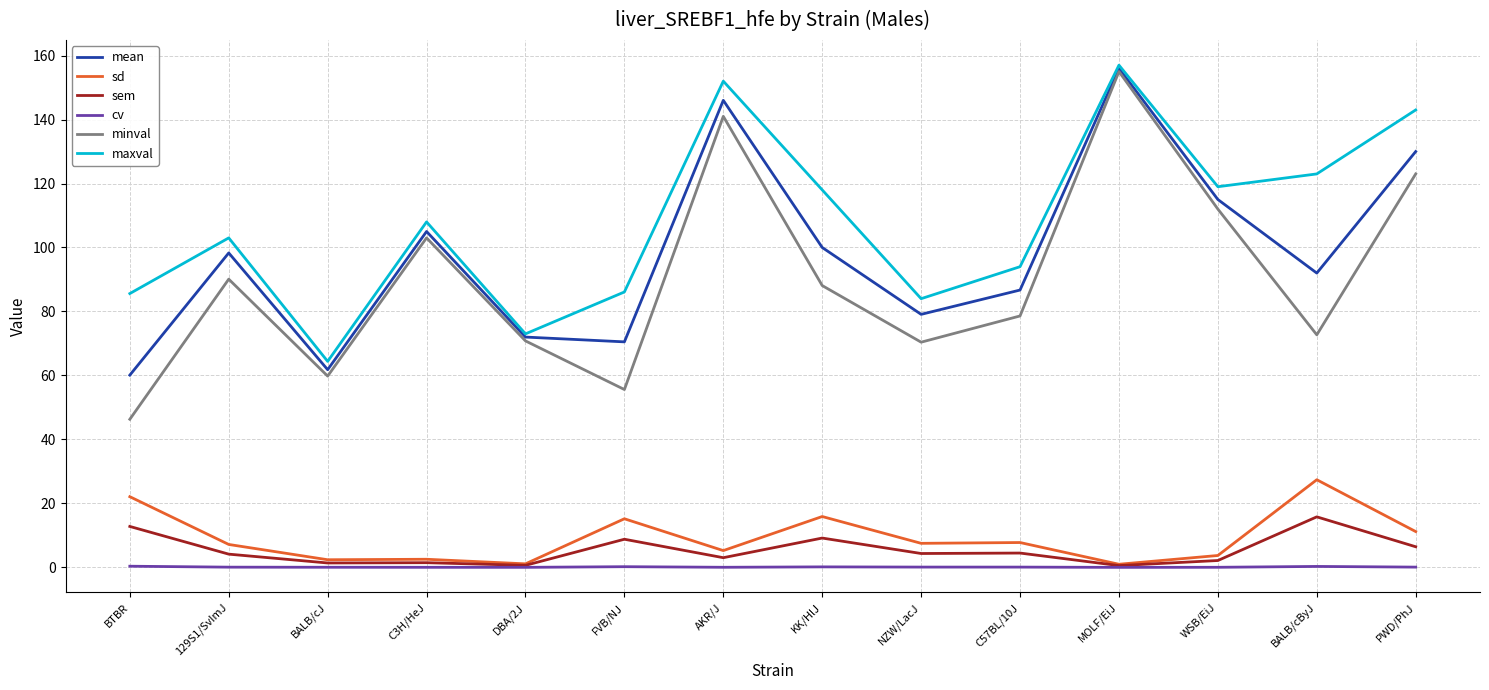

Which series changed the most between 129S1/SvImJ and FVB/NJ?

minval